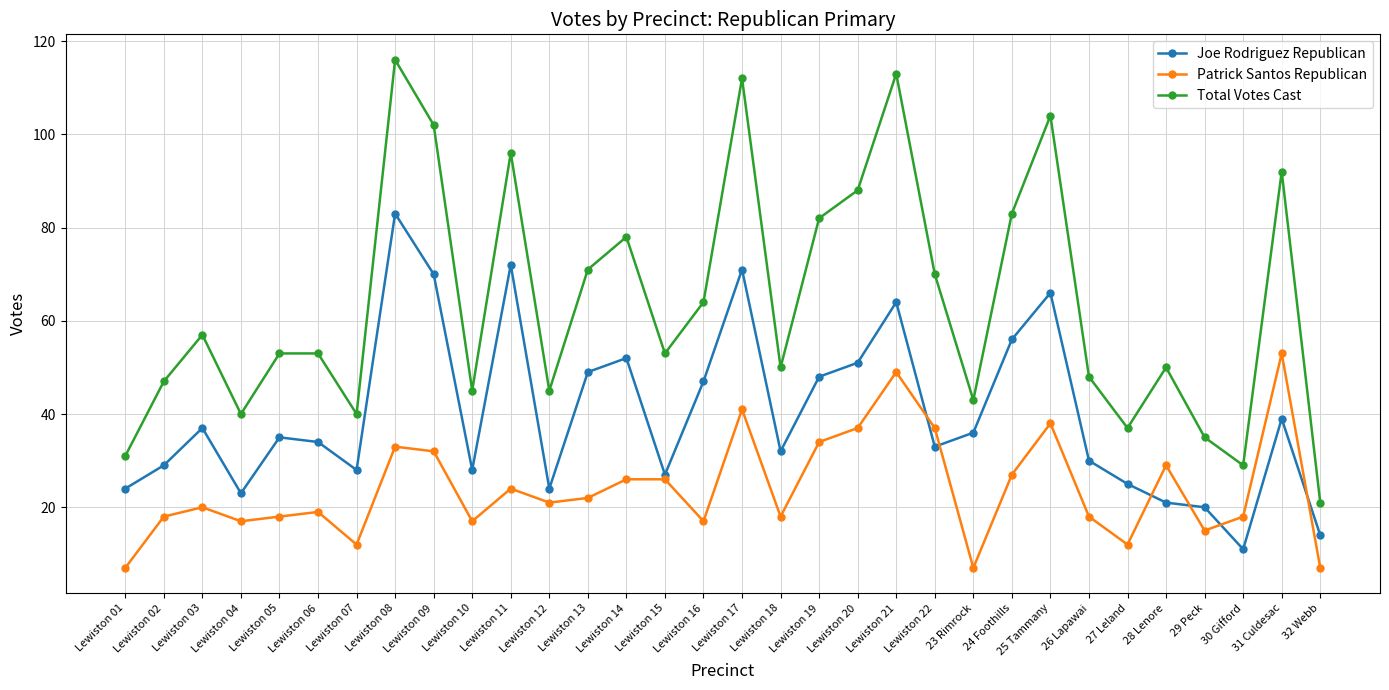

Rank the series at Lewiston 15 from lowest to highest value.

Patrick Santos Republican, Joe Rodriguez Republican, Total Votes Cast